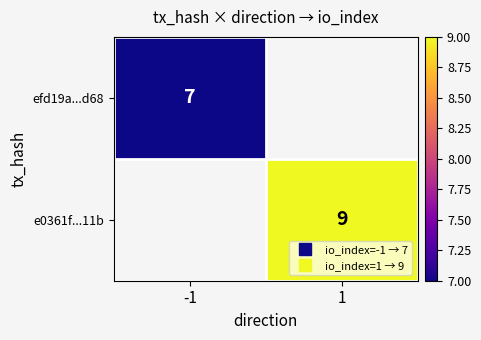

Which category has the highest value in the e0361f...11b series?

-1